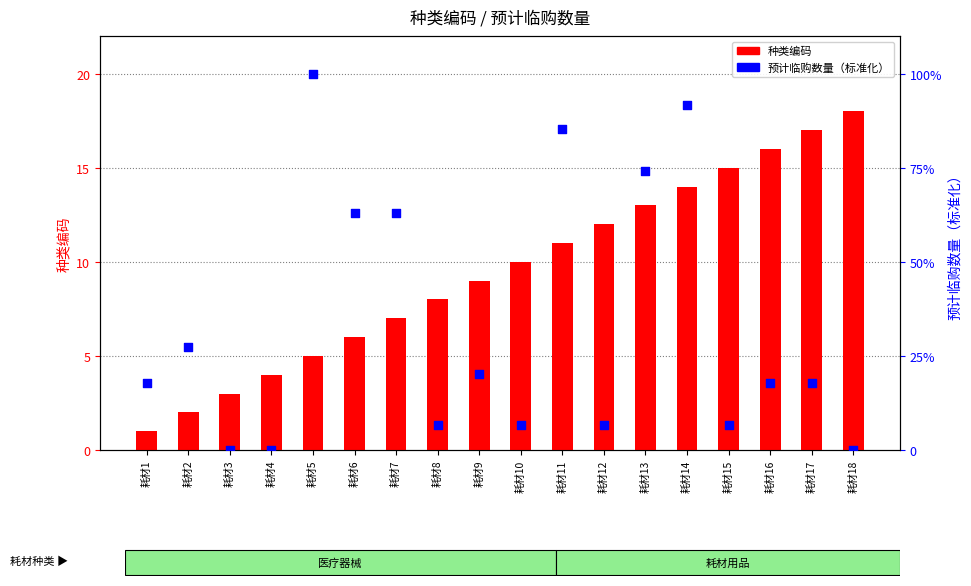

Which series reaches the minimum Y coordinate?

预计临购数量（标准化）